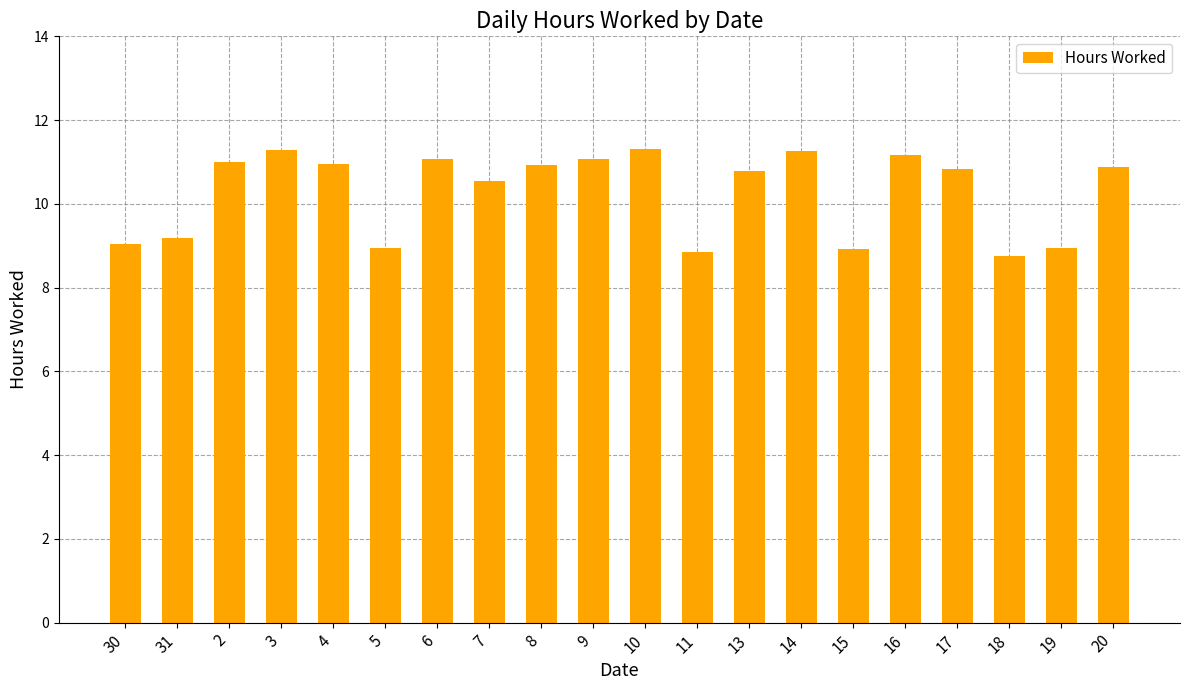

How many data points are less than 10?

7